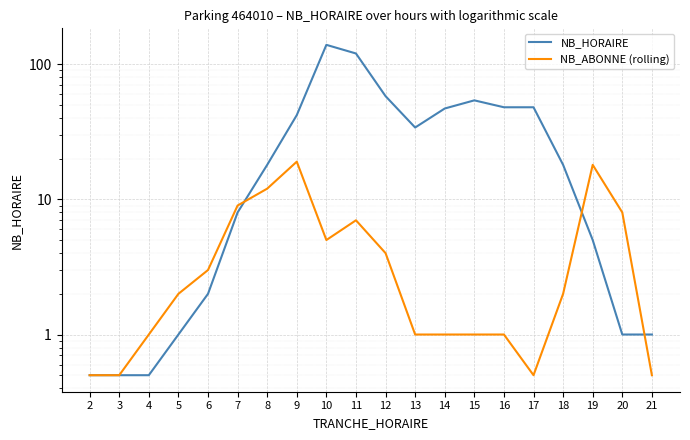

Which series changed the most between 10 and 18?

NB_HORAIRE